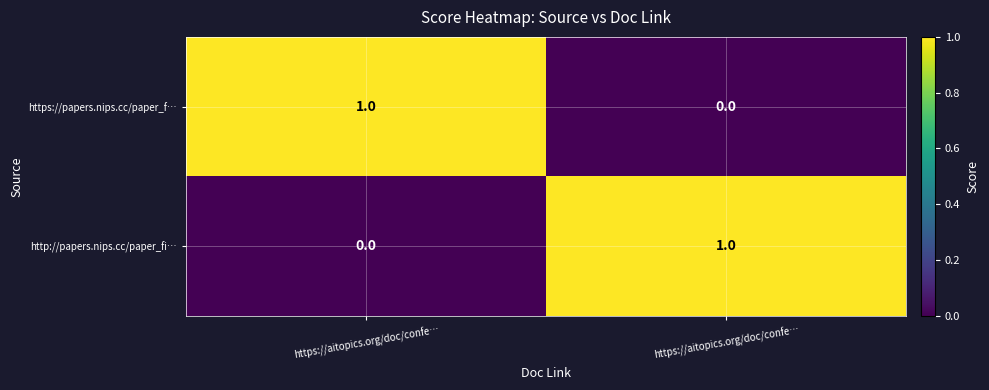

Reading right to left, list all the values displayed in this chart.

https://papers.nips.cc/paper_f…: https://aitopics.org/doc/confe…=0	https://aitopics.org/doc/confe…=1
http://papers.nips.cc/paper_fi…: https://aitopics.org/doc/confe…=1	https://aitopics.org/doc/confe…=0